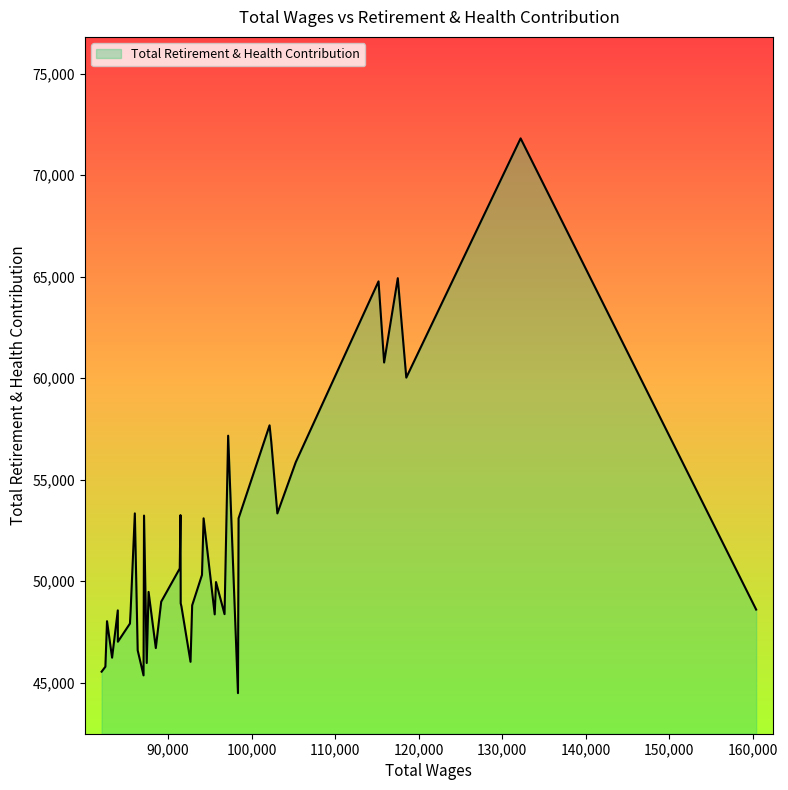

What is the smallest value displayed?

44482